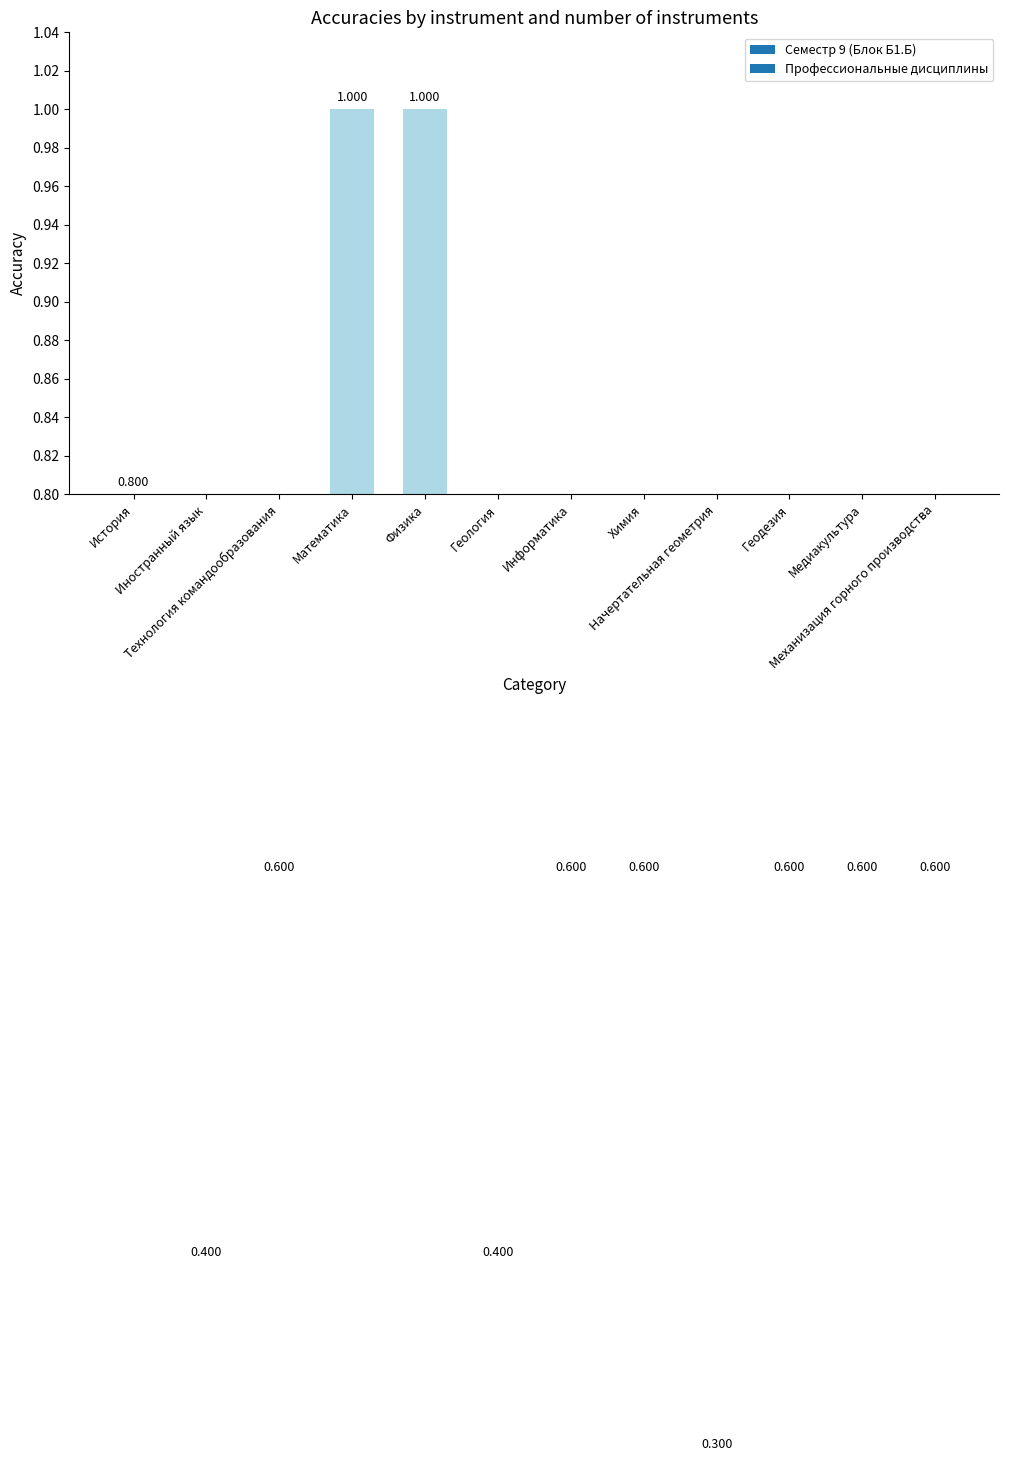

Rank the categories by value from highest to lowest.

Математика, Физика, История, Технология командообразования, Информатика, Химия, Геодезия, Медиакультура, Механизация горного производства, Иностранный язык, Геология, Начертательная геометрия